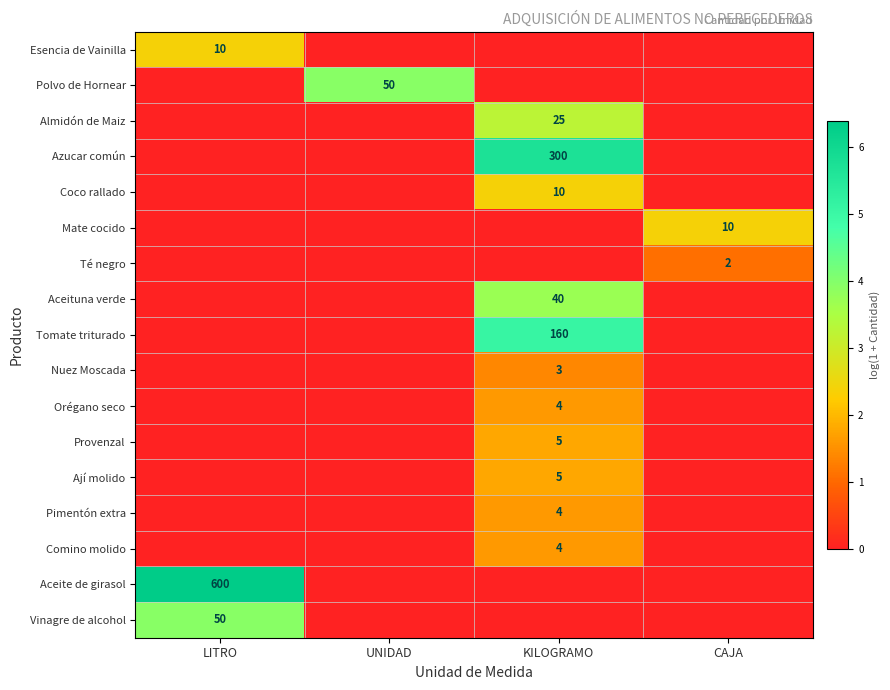

The Comino molido series shows 4 at KILOGRAMO. True or false?

True